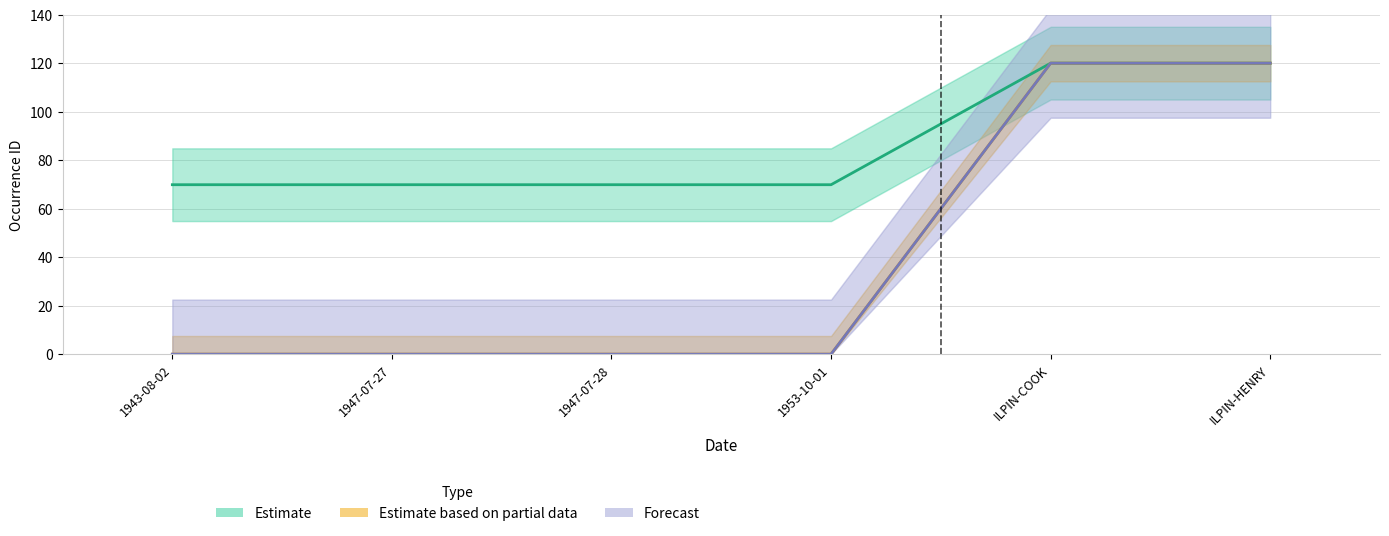

What is the total value across all series at 1947-07-28?

69.9